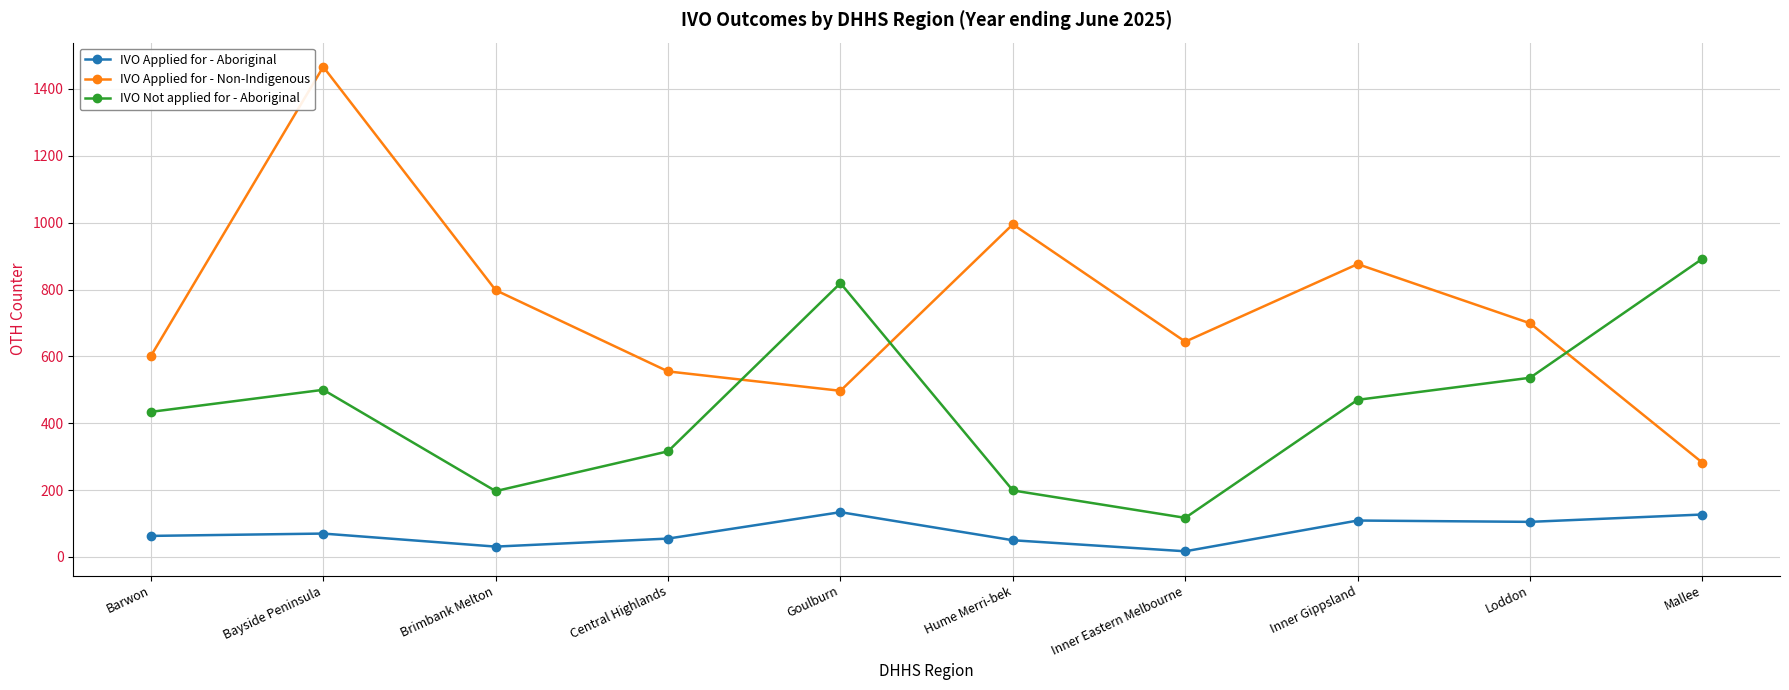

What is the difference between the IVO Applied for - Non-Indigenous values at Central Highlands and Brimbank Melton?

243